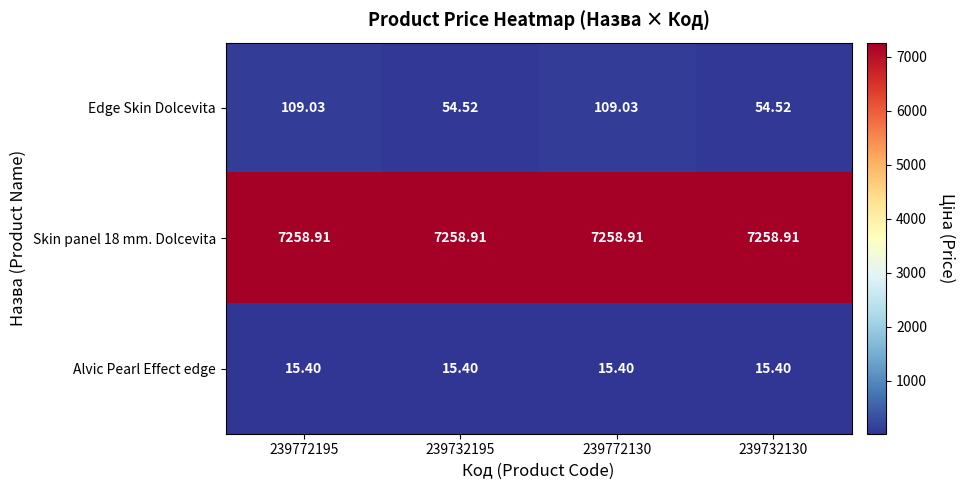

What is the total value across all series at 239772195?

7383.3